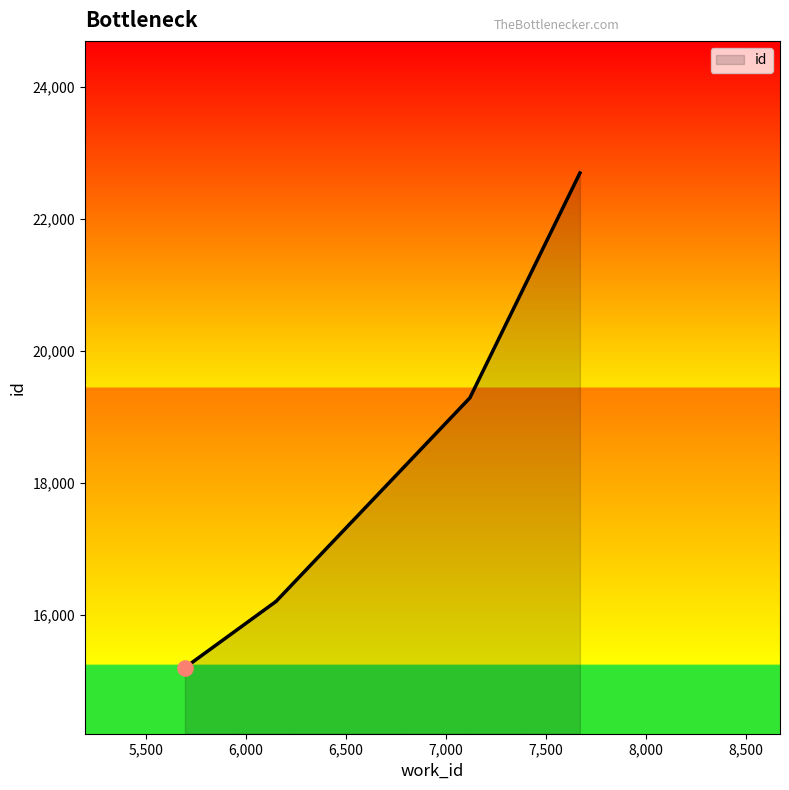

Between 6152 and 7670, which is larger?

7670